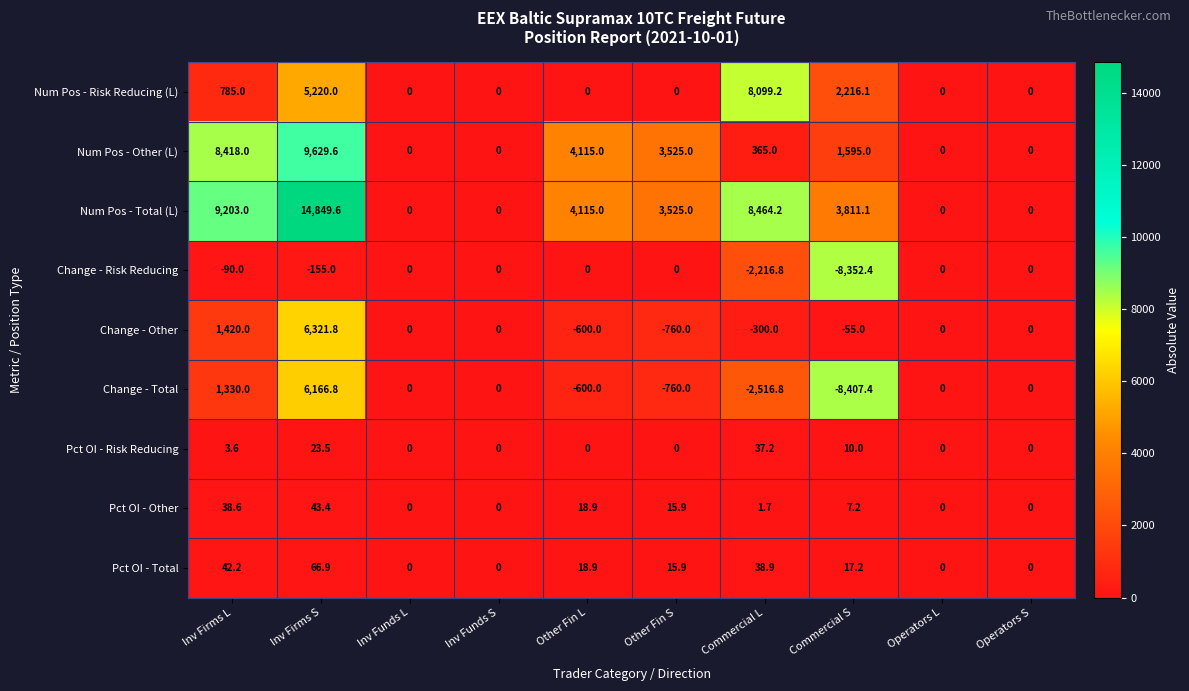

What is the difference between the maximum and minimum values in the Num Pos - Risk Reducing (L) series?

8099.2